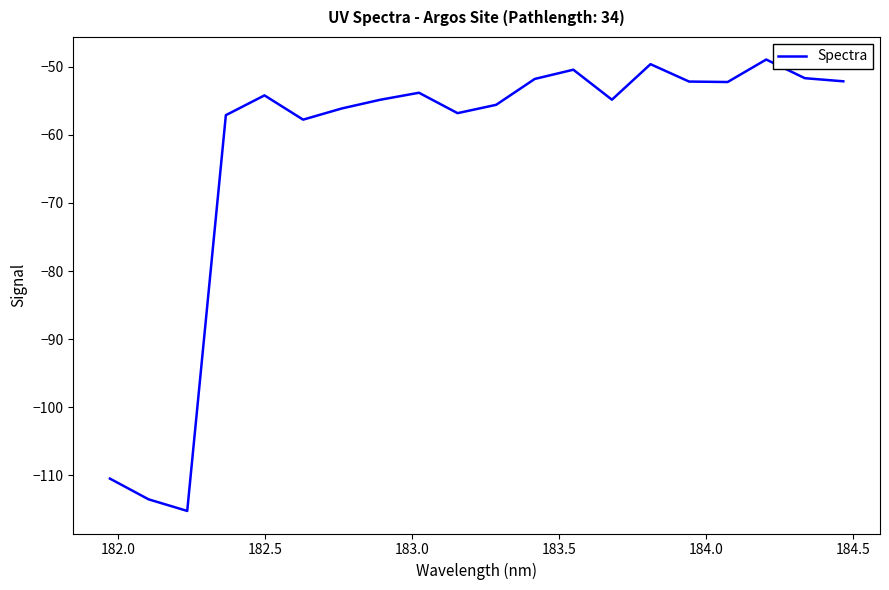

How many distinct data groups are displayed?

1